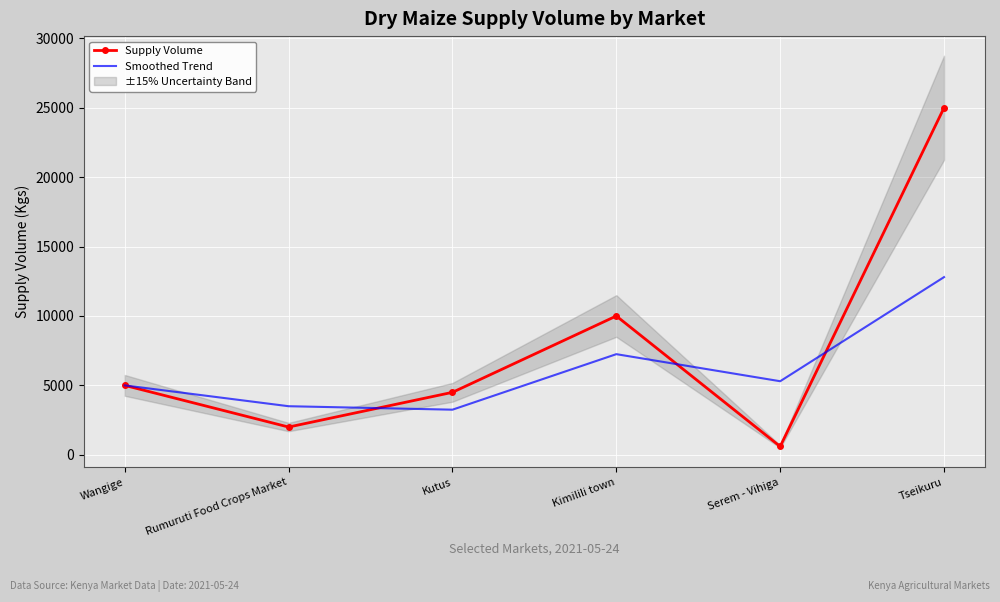

What is the average value of the Supply Volume series?

7850